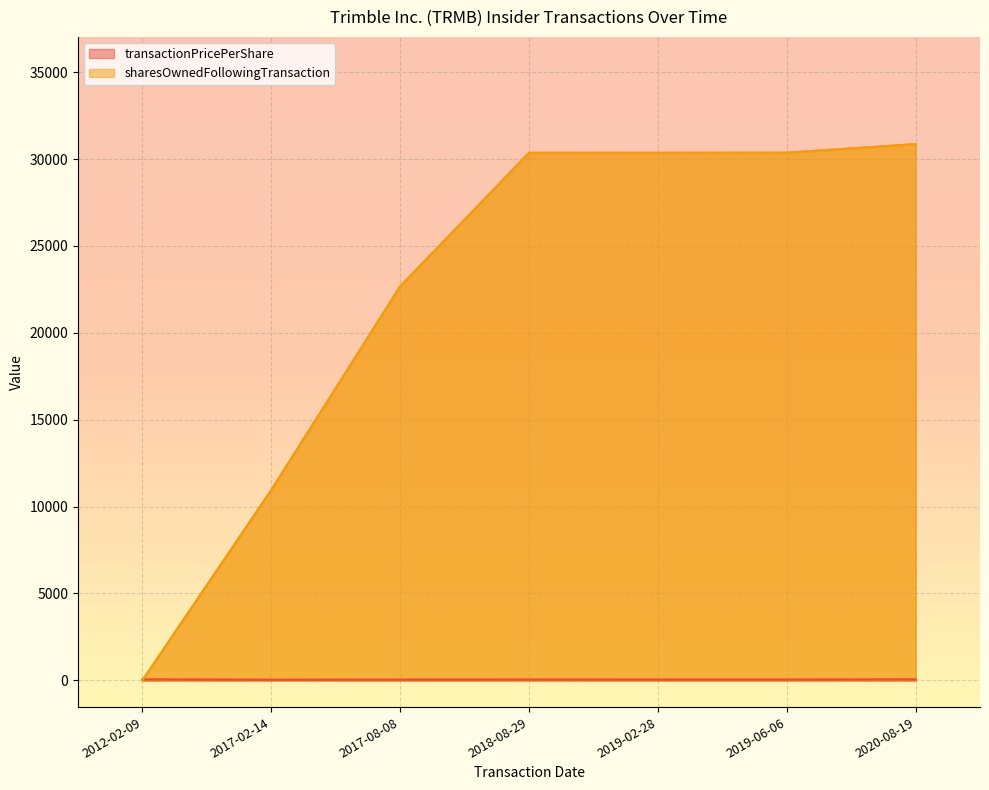

Which series has the largest range (max minus min)?

sharesOwnedFollowingTransaction